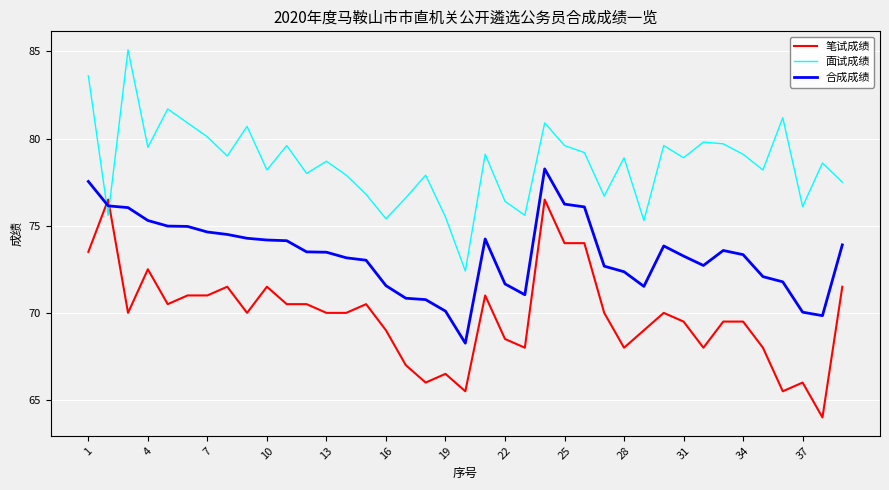

How many interior local valleys does the 面试成绩 series have?

13